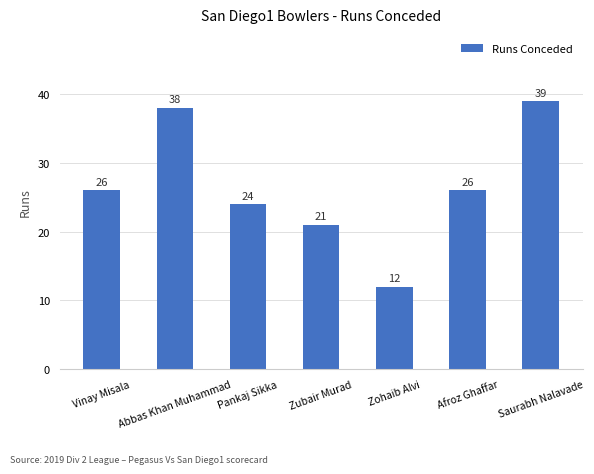

Reading left to right, list all the values displayed in this chart.

26	38	24	21	12	26	39